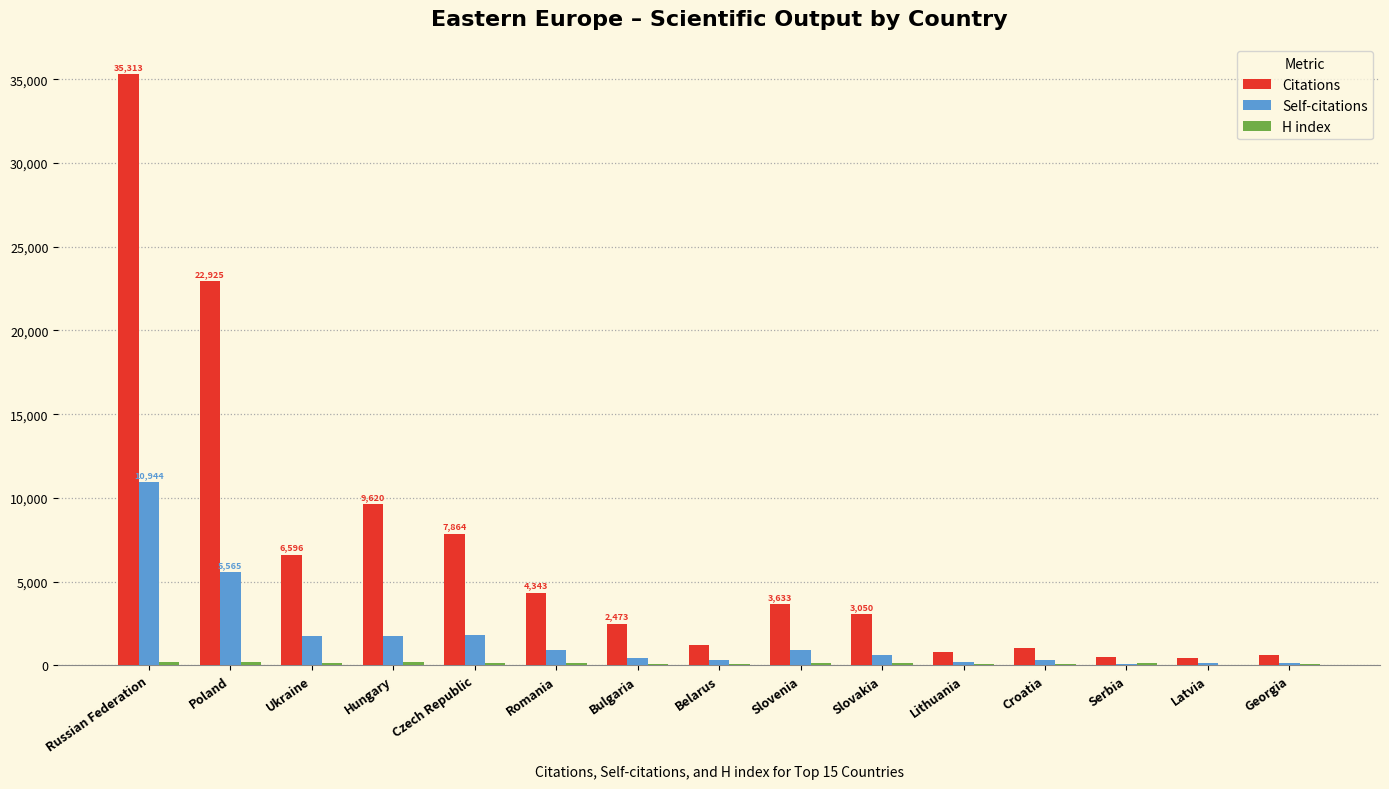

The value of Citations at Bulgaria is 2473. True or false?

True